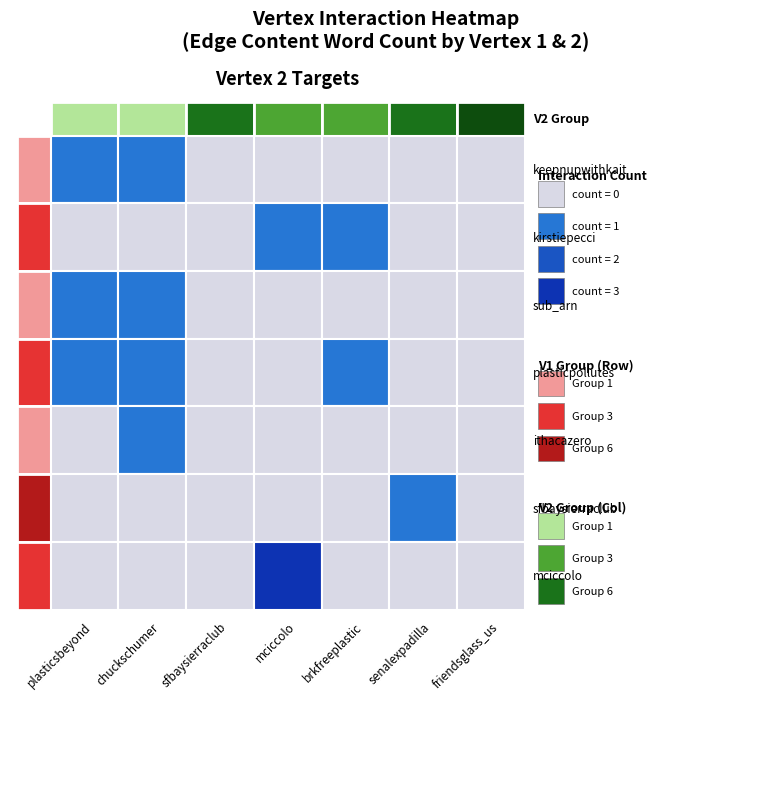

How many data points in senalexpadilla are above 0?

1